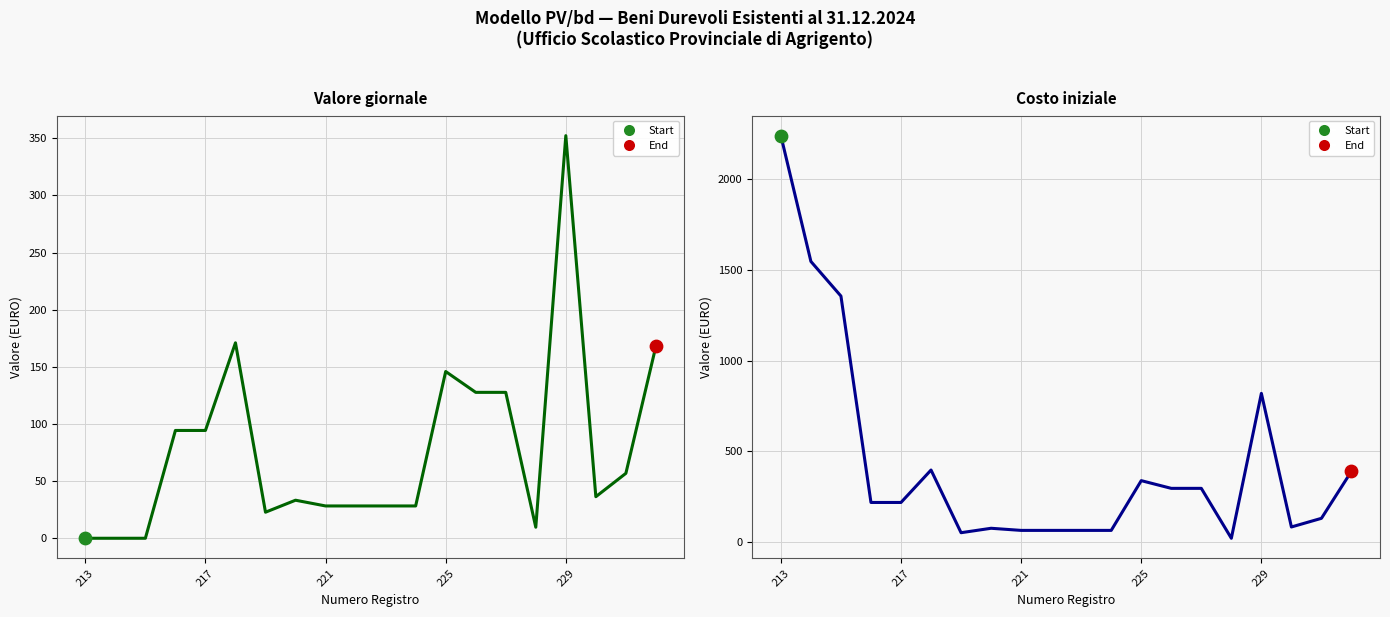

At how many categories does at least one series exceed 1225?

3